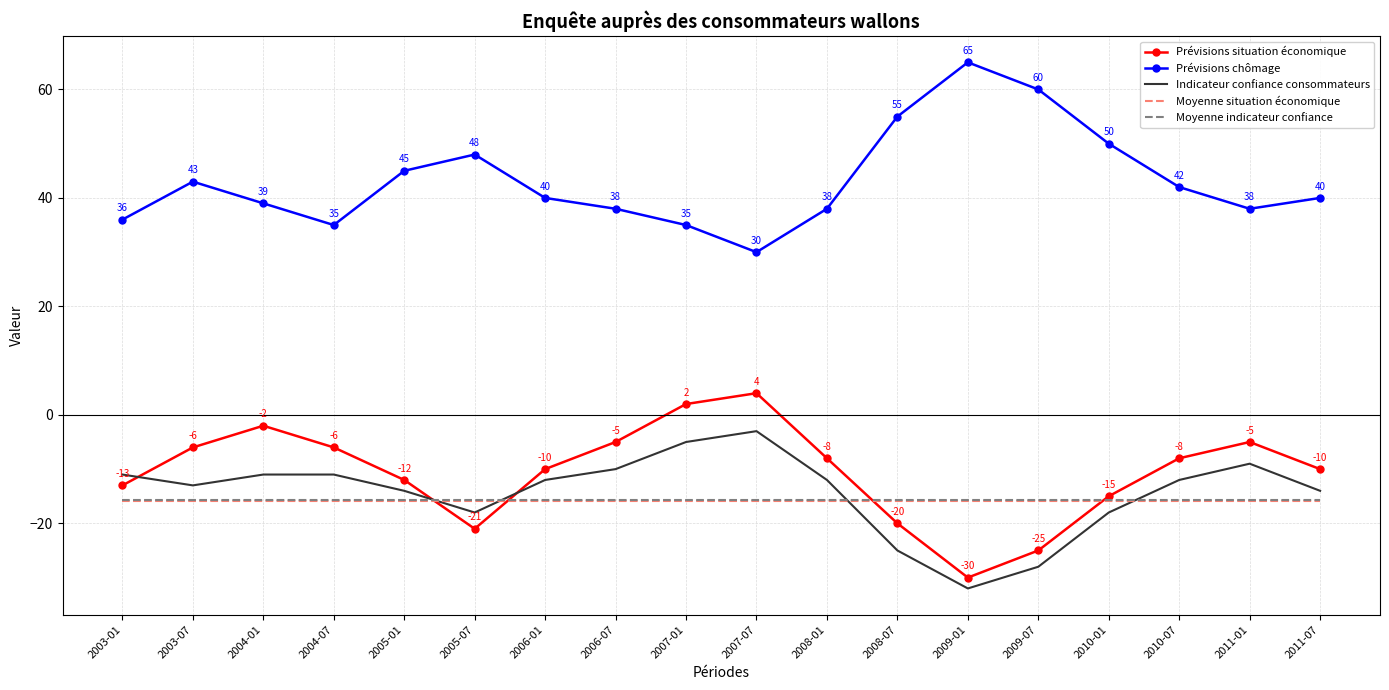

True or false: Moyenne situation économique and Prévisions chômage cross at least once.

False